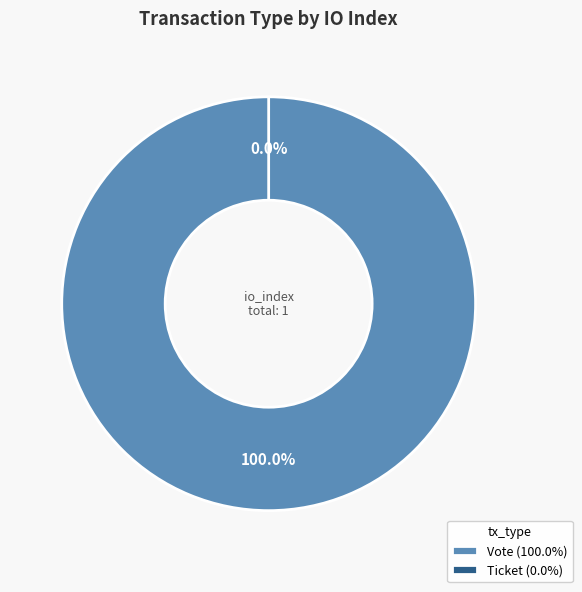

How many segments does this pie chart have?

2